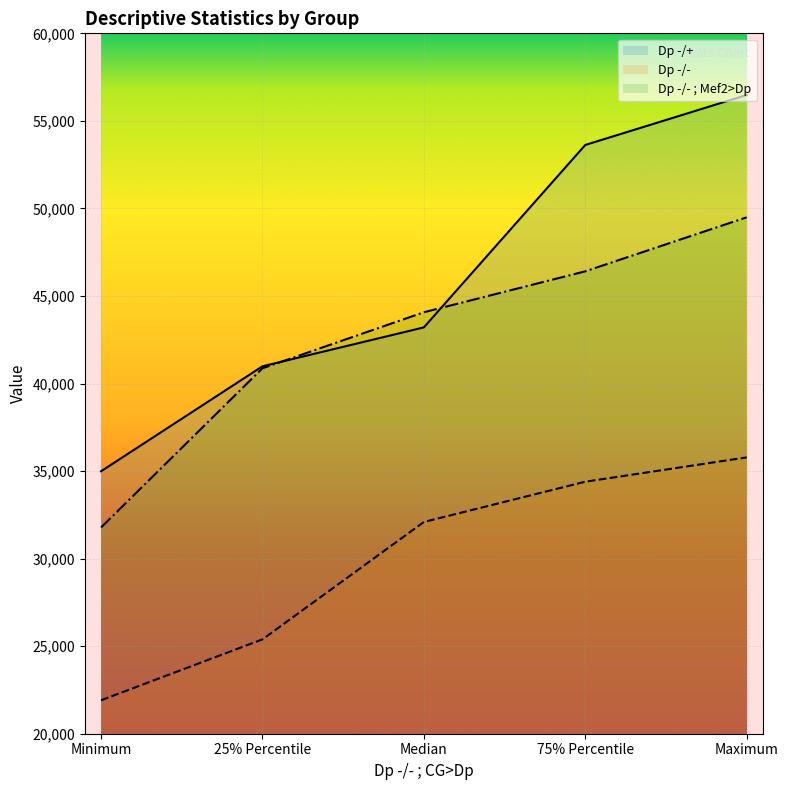

The Dp -/- series shows 12186 at Median. True or false?

False